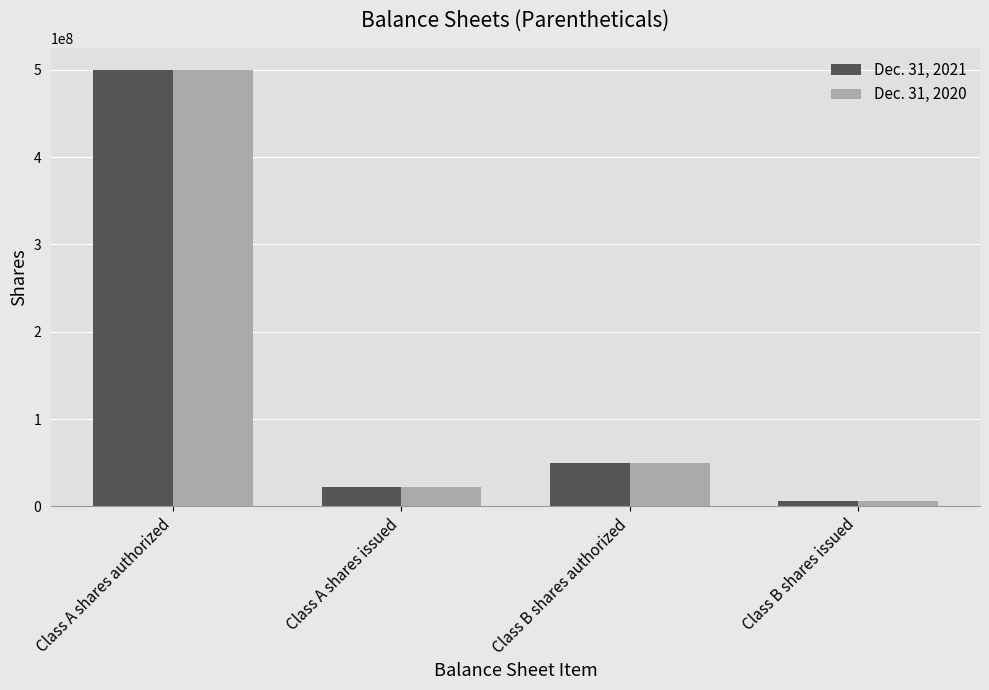

Rank the categories by Dec. 31, 2020 value from highest to lowest.

Class A shares authorized, Class B shares authorized, Class A shares issued, Class B shares issued